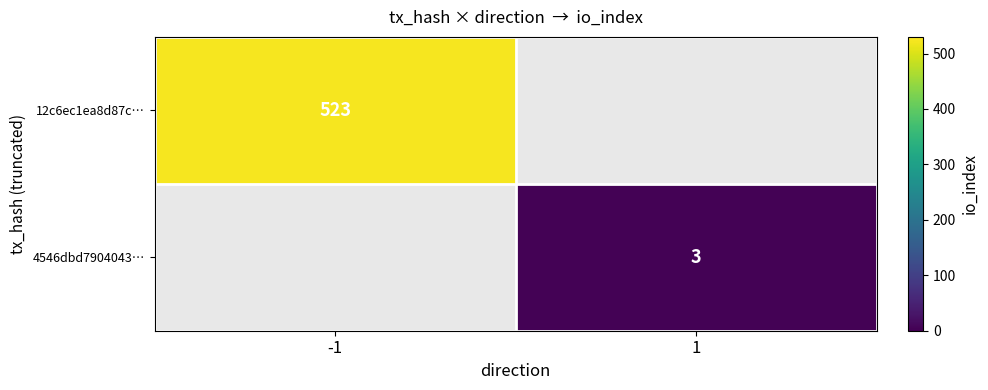

The value of 12c6ec1ea8d87c… at -1 is 342. True or false?

False